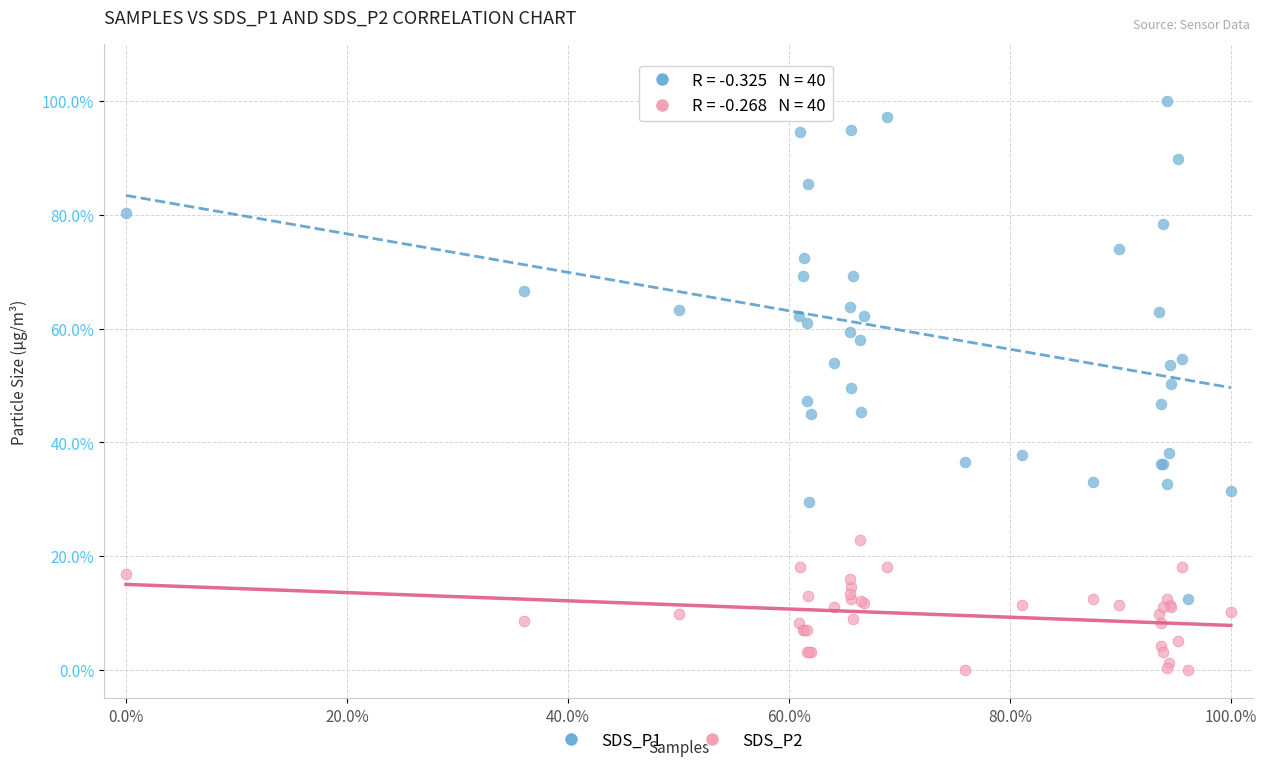

What are all the series names shown in the legend?

SDS_P1, SDS_P2